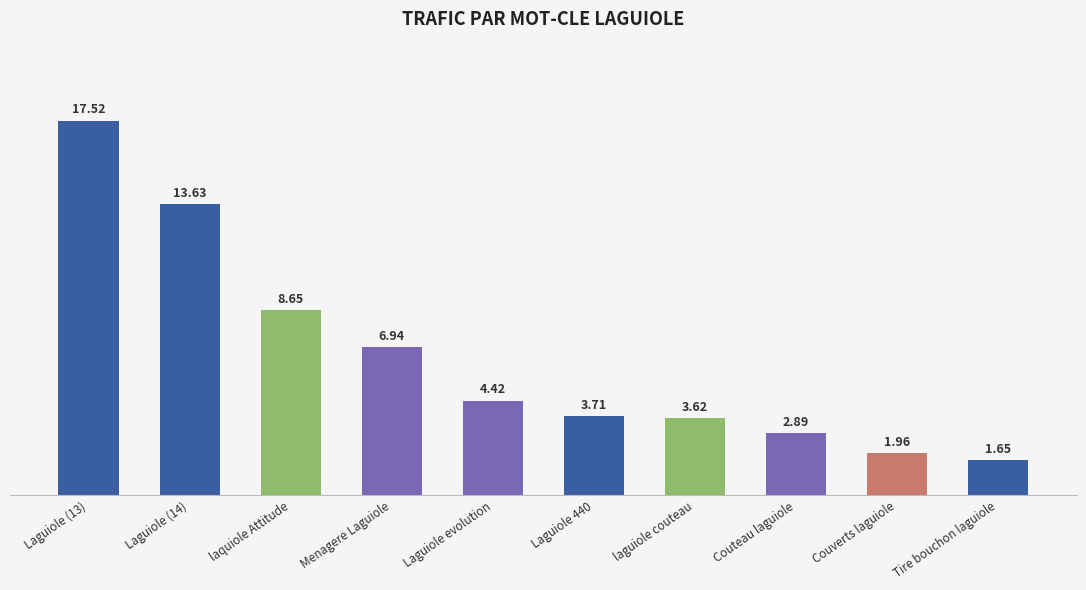

What is the label of the 7th bar from the right?

Menagere Laguiole